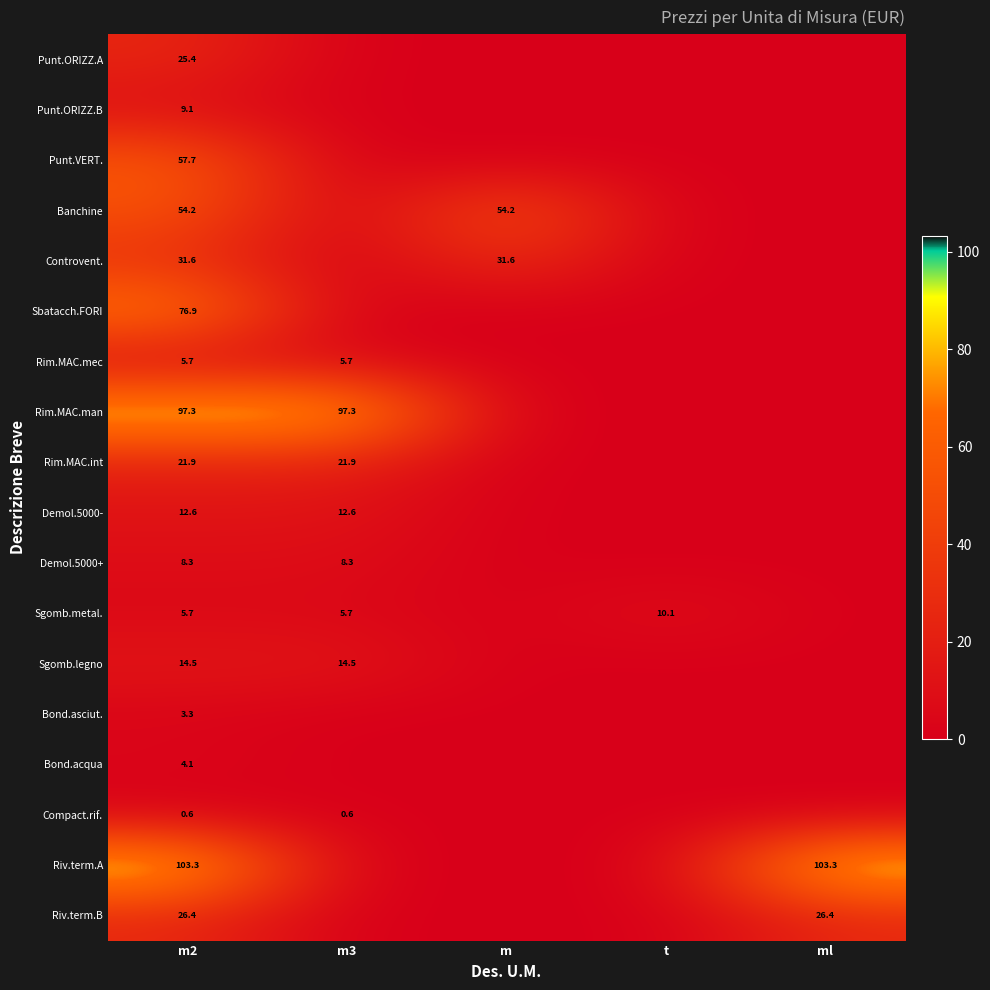

The value of Punt.ORIZZ.B at m2 is 13.8. True or false?

False